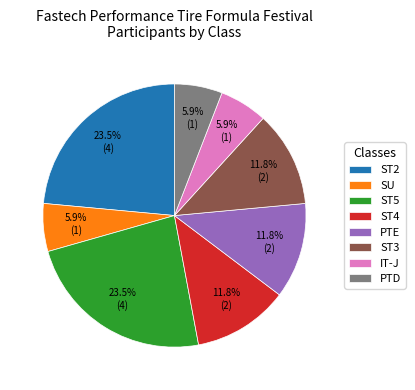

Is there a majority slice in this chart?

No